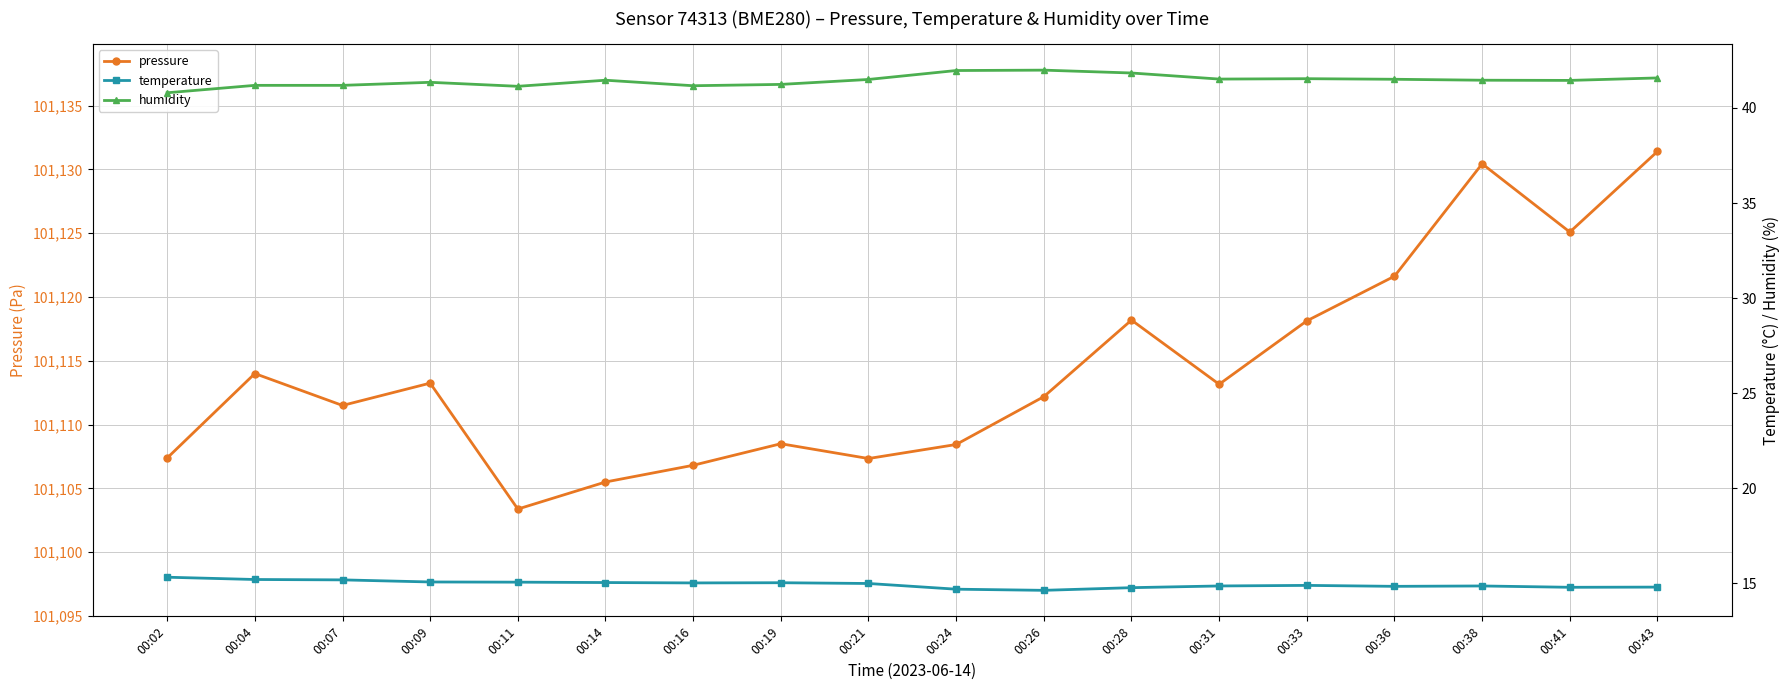

The value of temperature at 00:28 is 14.8. True or false?

True